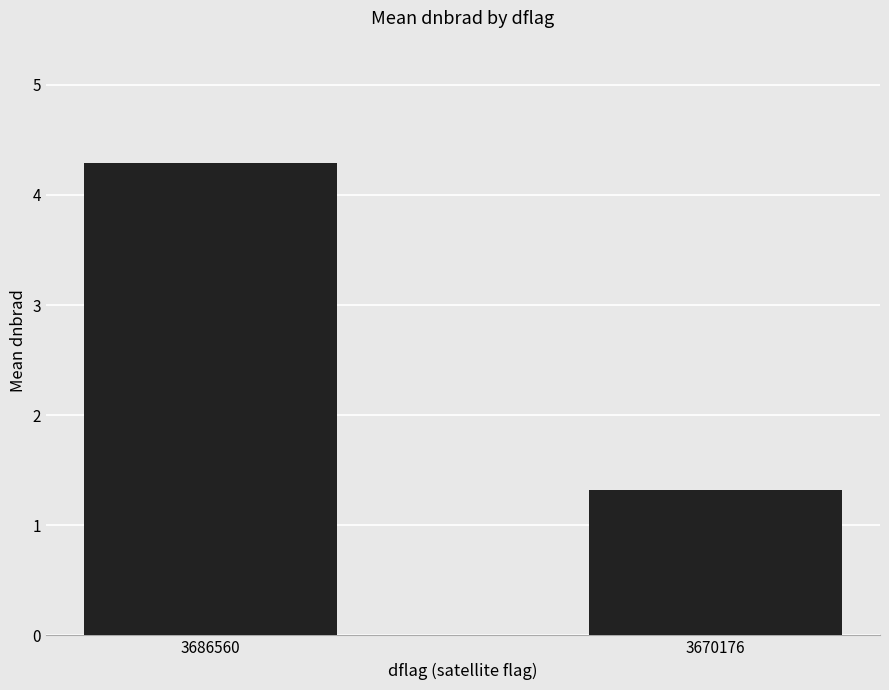

The chart shows a value of 2.1 at 3670176. True or false?

False